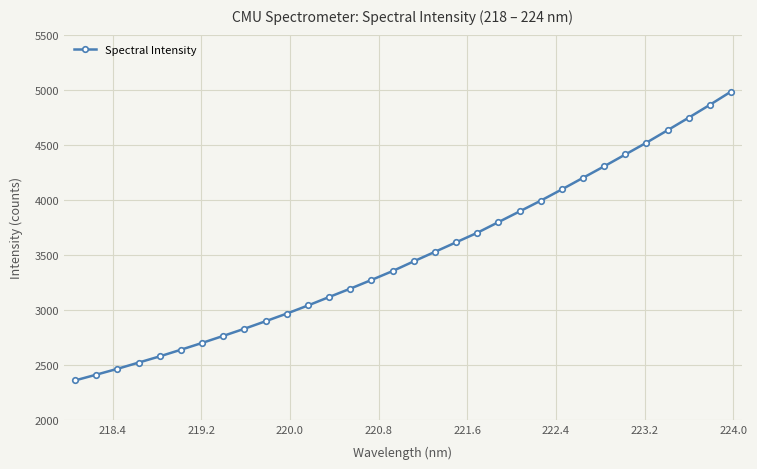

What is the value of the 4th point from the left?

2519.3